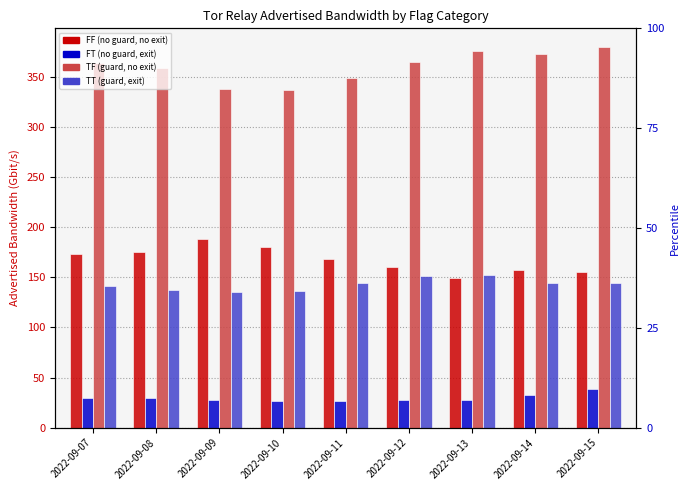

What is the difference between the highest and lowest values at 2022-09-13?

348.1